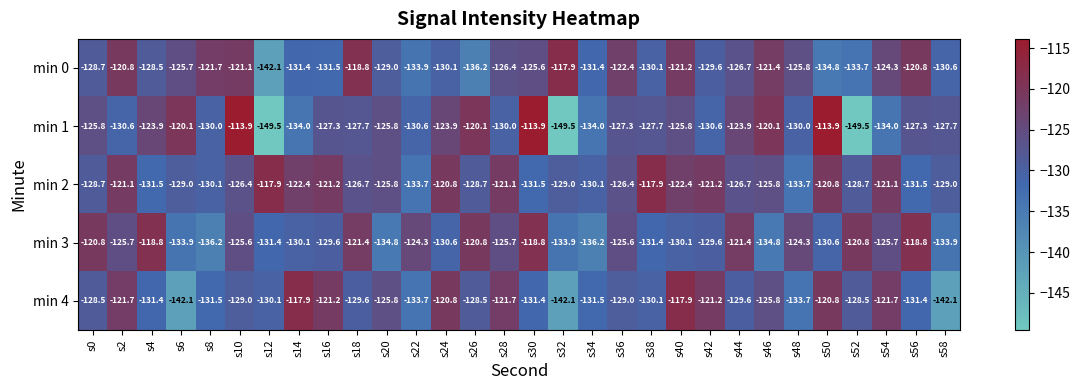

What is the maximum value for min 2?

-117.9